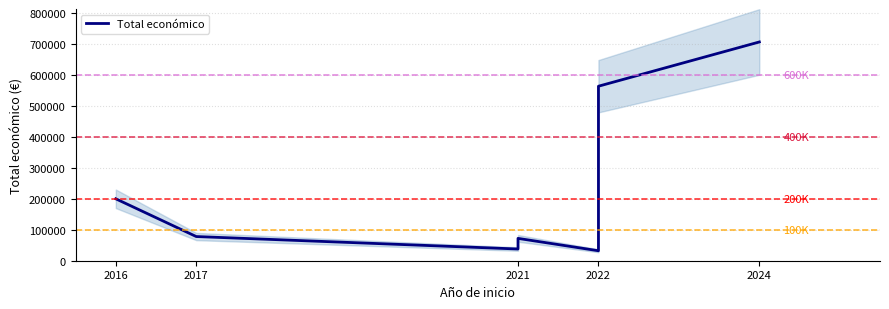

Is it true that the value at 2024 is 250105?

False